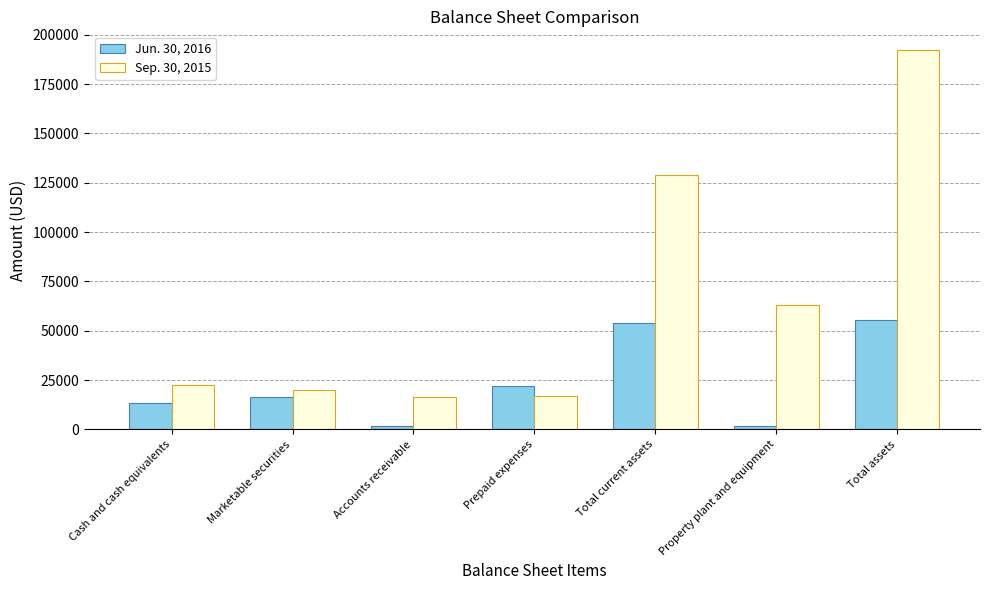

The value of Sep. 30, 2015 at Cash and cash equivalents is 15719. True or false?

False